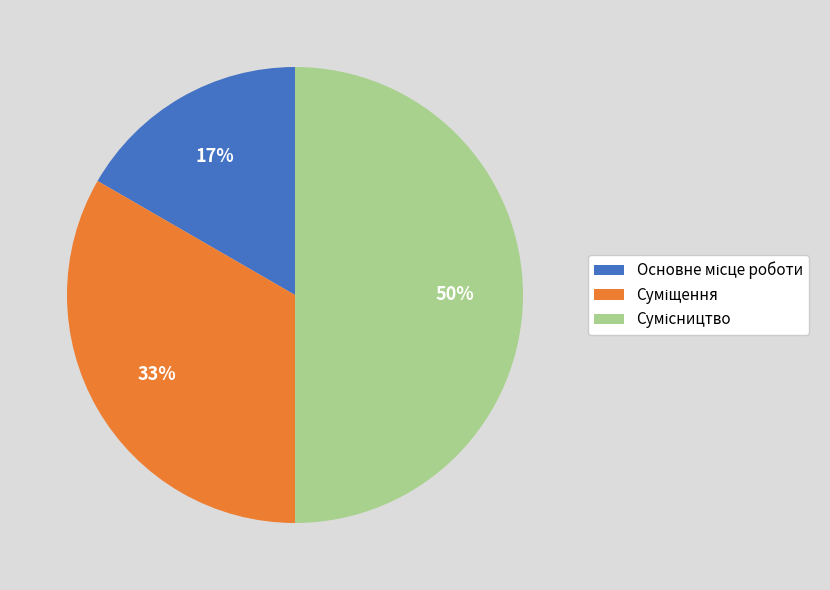

To the nearest percent, what is the average slice percentage?

33%